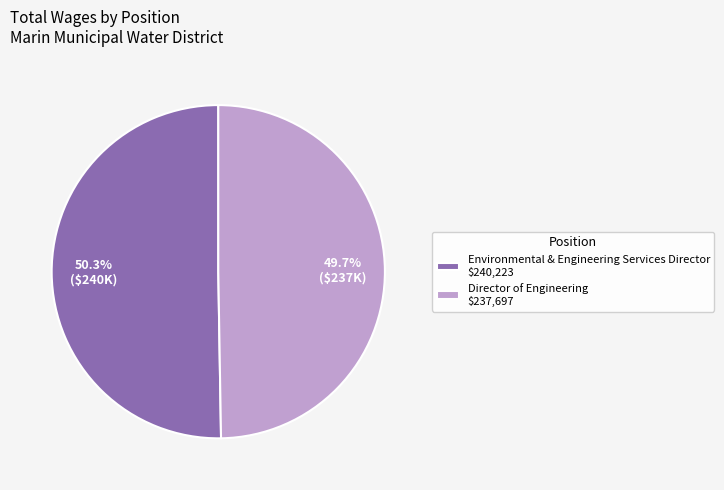

The Director of Engineering slice represents 50% of the pie. True or false?

True